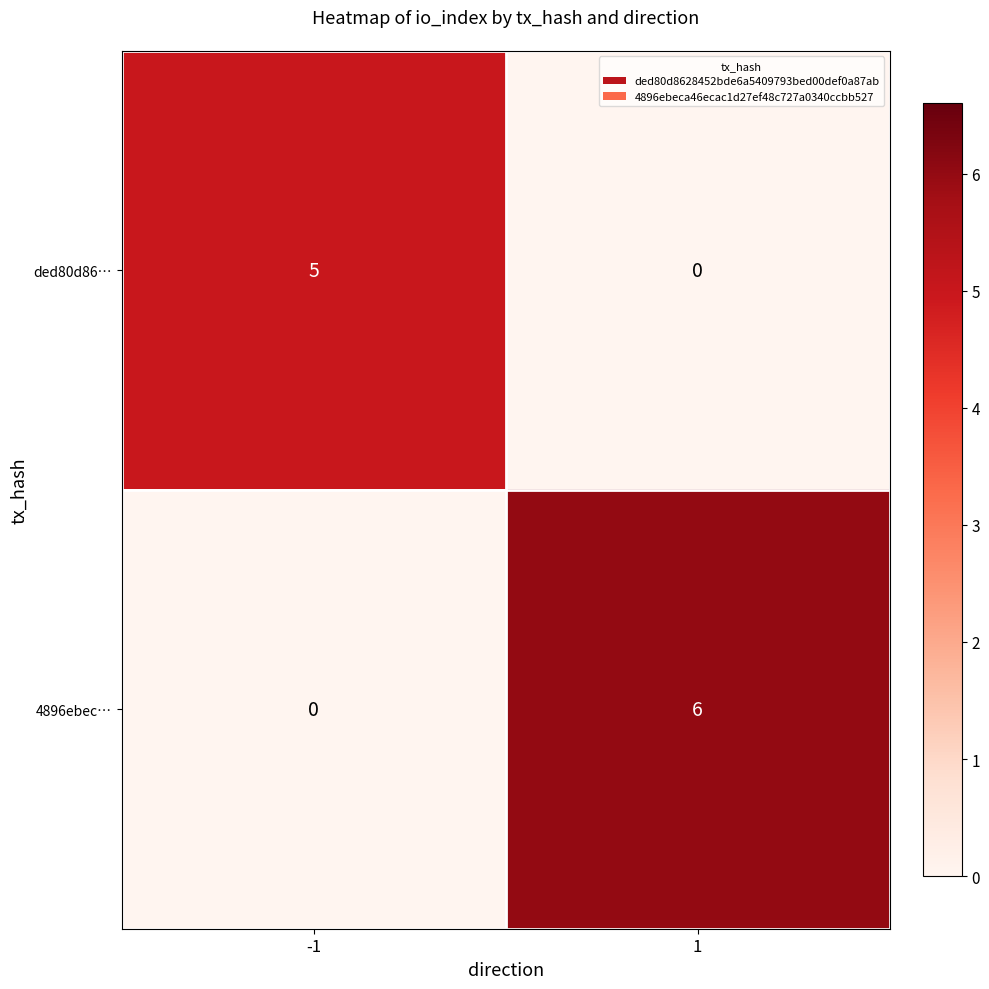

What is the maximum value shown in the chart?

6